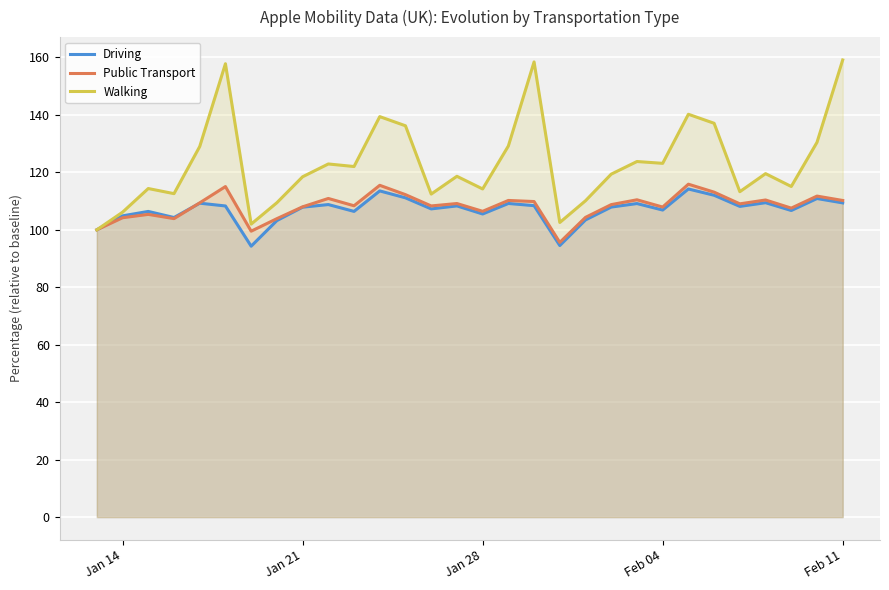

What is the total value across all series at Jan 14?

315.2